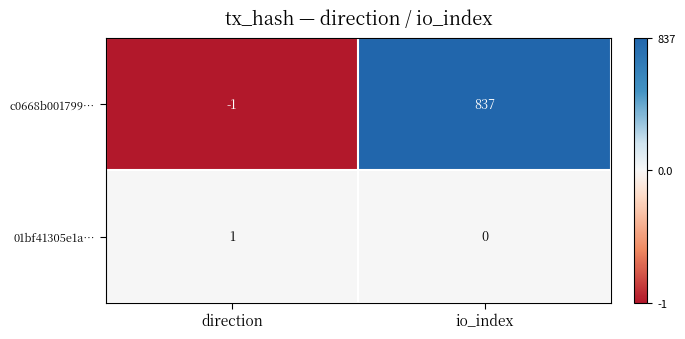

List the series in order of their overall mean, highest first.

c0668b001799…, 01bf41305e1a…